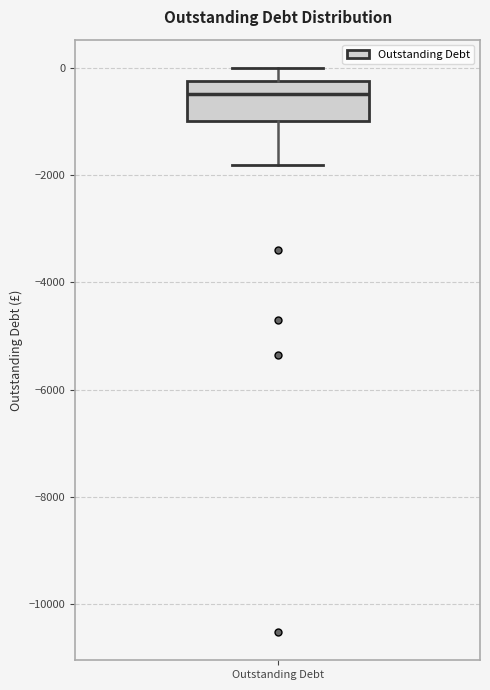

Read this box plot against the y-axis: the position of the median line, the range covered by the box, and the ends of both whiskers. The values are not printed on the chart, so give them approximately, as read against the axis.

median -400, box -1000 to -200, whiskers -1800 to 0